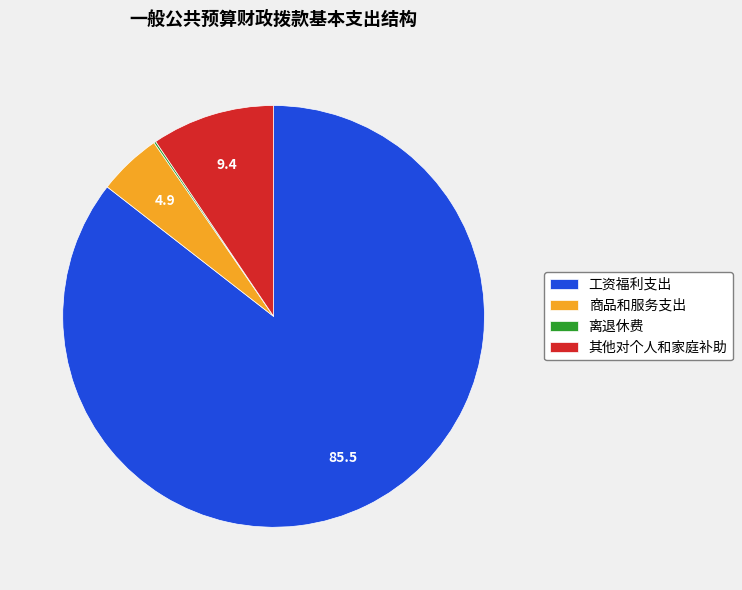

Is there a majority slice in this chart?

Yes